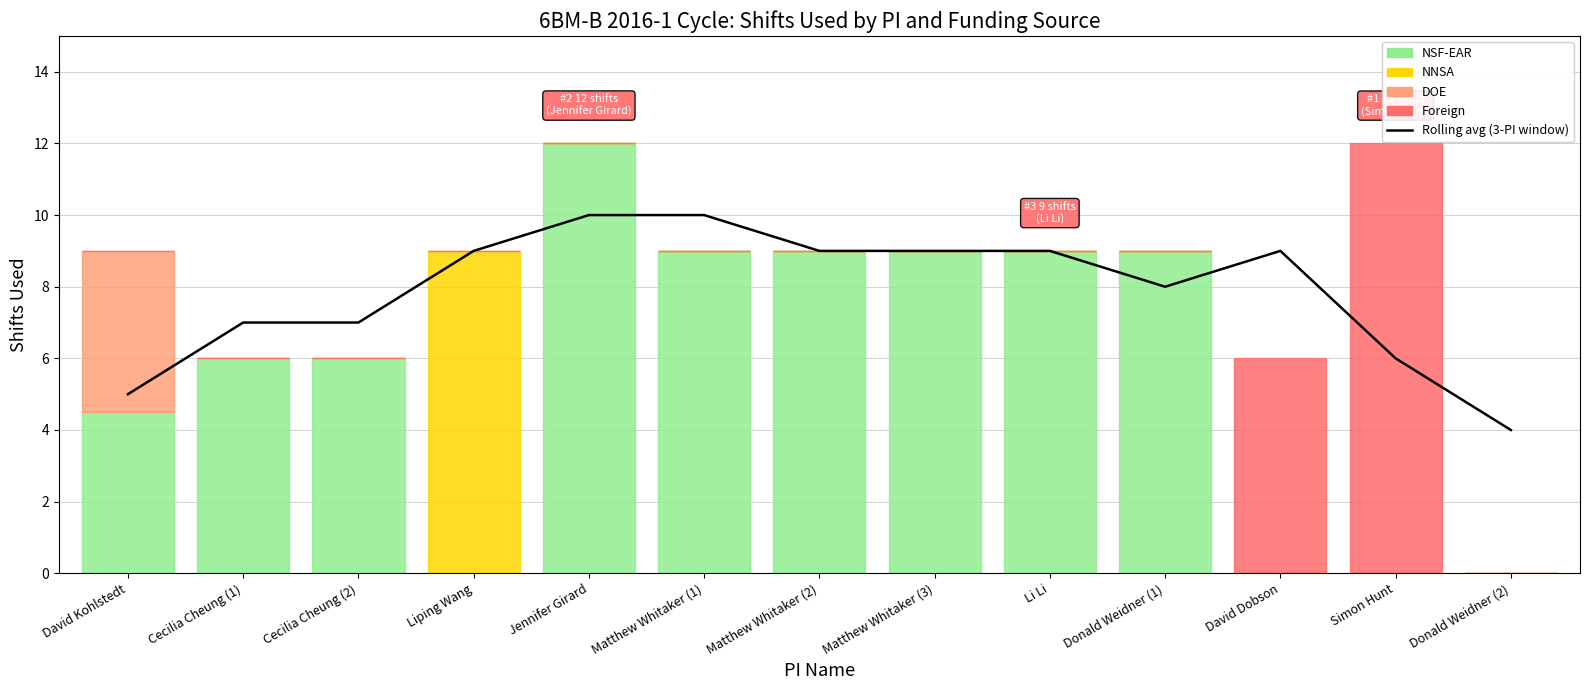

Does the chart display data point markers on the line(s)?

No